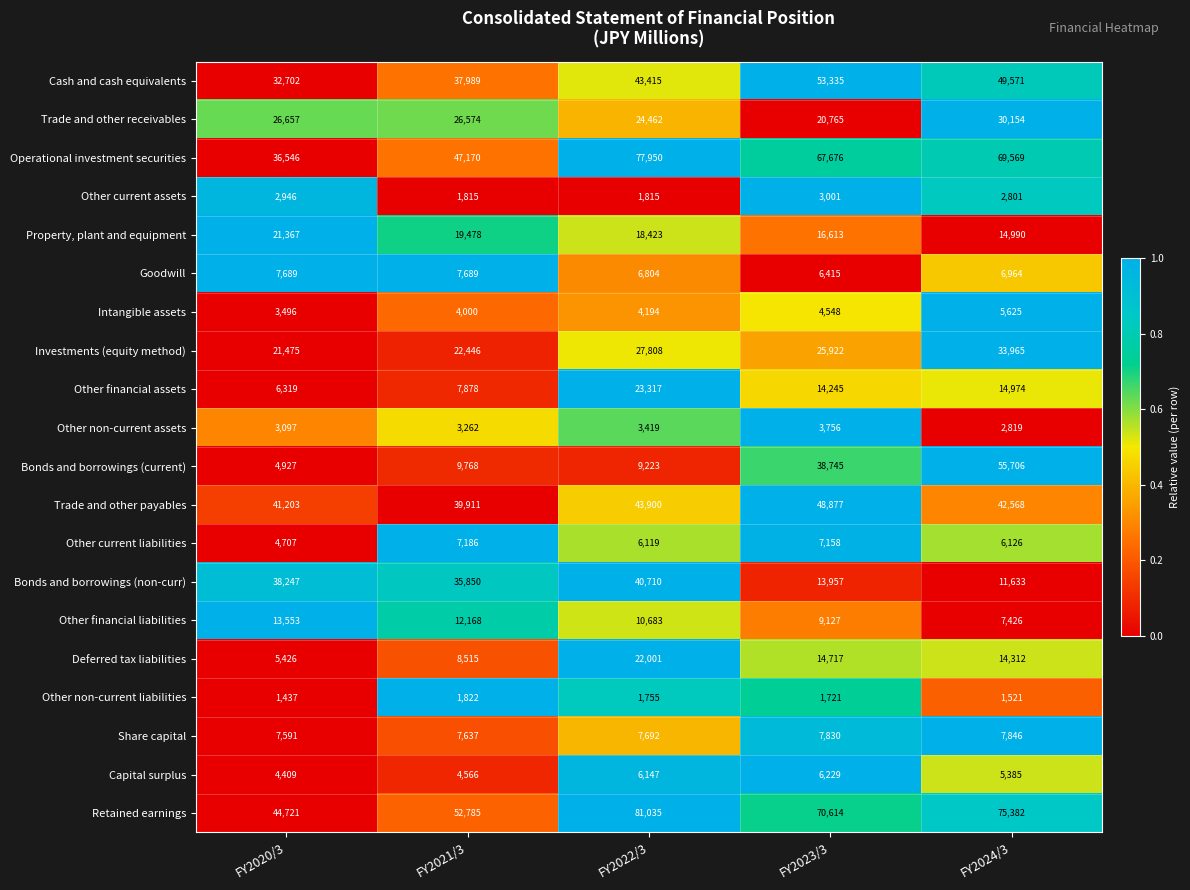

Read the Other current liabilities value at FY2020/3.

4707